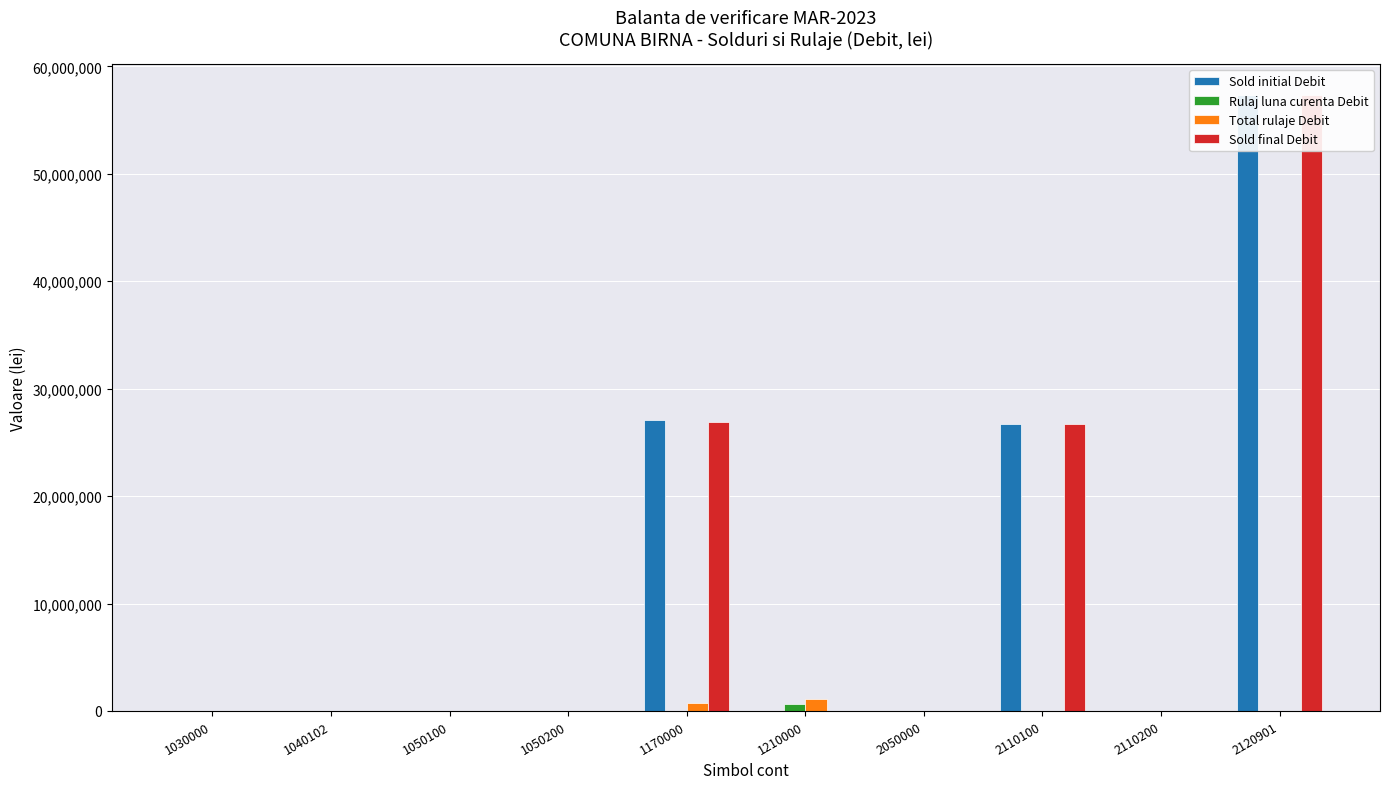

Rank the series by their maximum value, from highest to lowest.

Sold initial Debit, Sold final Debit, Total rulaje Debit, Rulaj luna curenta Debit